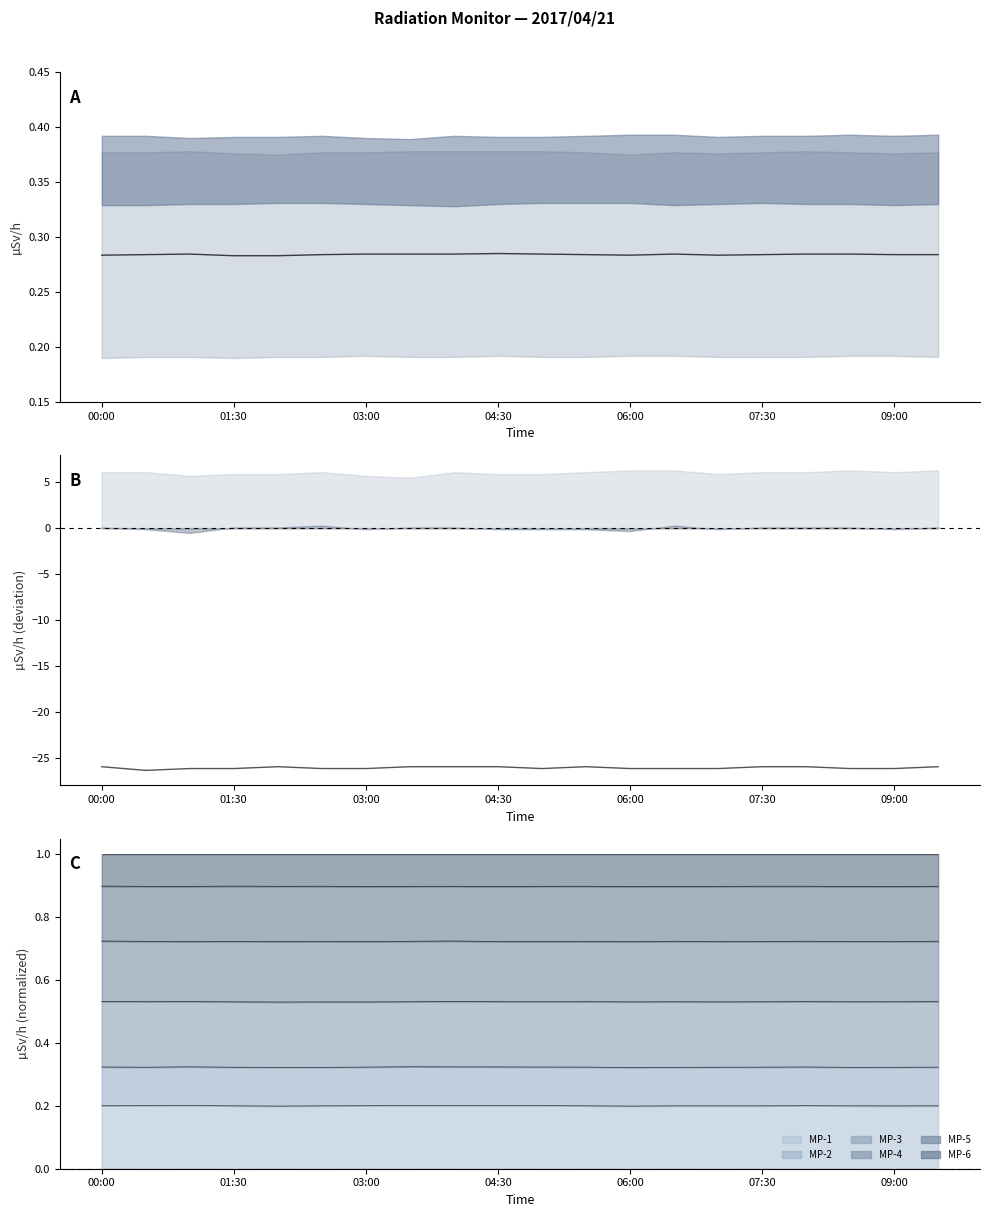

True or false: center and MP-2 intersect in this chart.

False